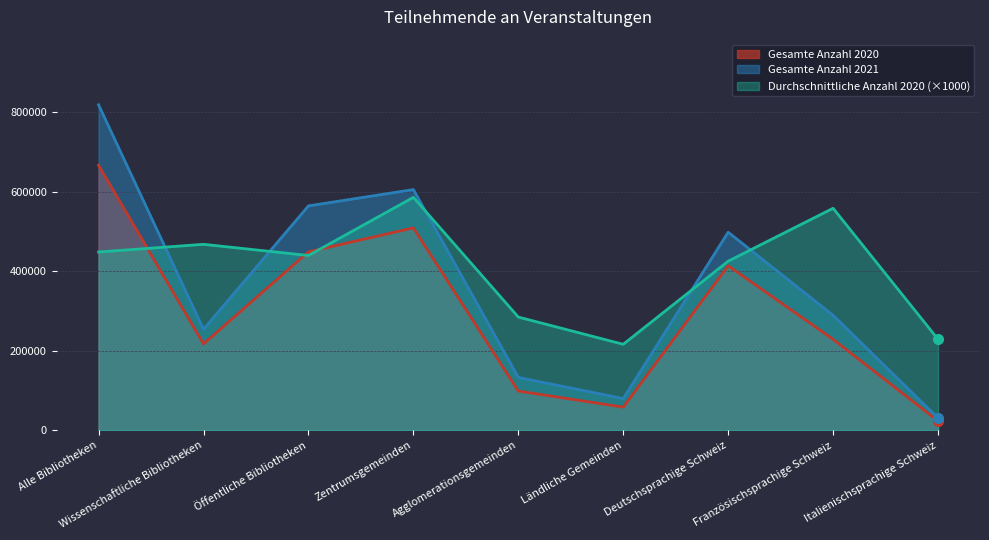

Reading right to left, what are all the values shown in this chart?

Gesamte Anzahl 2020: Italienischsprachige Schweiz=23589	Französischsprachige Schweiz=228972	Deutschsprachige Schweiz=413957	Ländliche Gemeinden=58435	Agglomerationsgemeinden=98885	Zentrumsgemeinden=509199	Öffentliche Bibliotheken=448974	Wissenschaftliche Bibliotheken=217544	Alle Bibliotheken=666518
Gesamte Anzahl 2021: Italienischsprachige Schweiz=31064	Französischsprachige Schweiz=289357	Deutschsprachige Schweiz=498290	Ländliche Gemeinden=79975	Agglomerationsgemeinden=133232	Zentrumsgemeinden=605505	Öffentliche Bibliotheken=564471	Wissenschaftliche Bibliotheken=254241	Alle Bibliotheken=818712
Durchschnittliche Anzahl 2020: Italienischsprachige Schweiz=229020	Französischsprachige Schweiz=558470	Deutschsprachige Schweiz=425440	Ländliche Gemeinden=216430	Agglomerationsgemeinden=284970	Zentrumsgemeinden=585960	Öffentliche Bibliotheken=439740	Wissenschaftliche Bibliotheken=467840	Alle Bibliotheken=448530